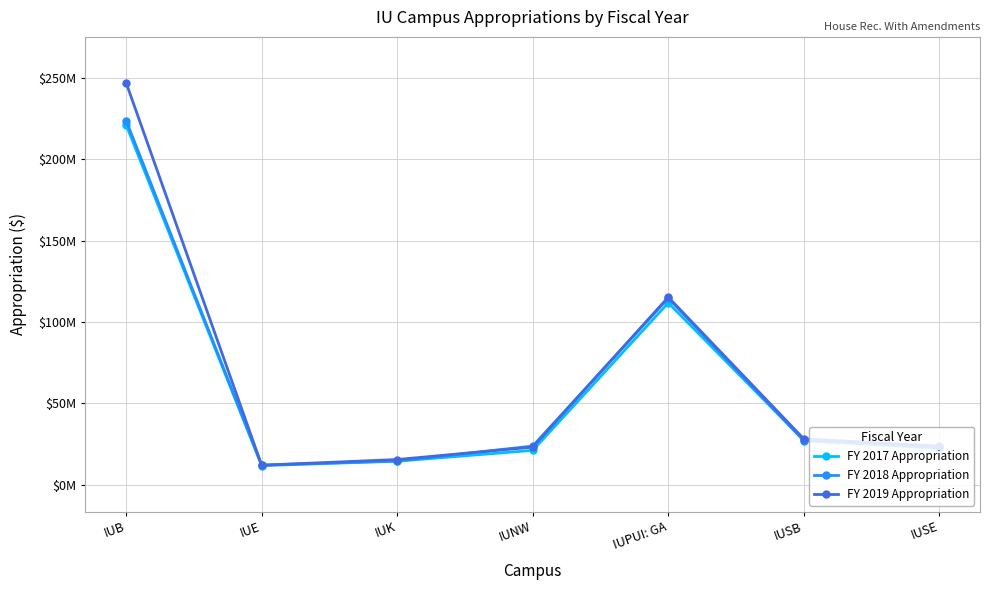

Is the value of FY 2017 Appropriation at IUSE greater than the value of FY 2019 Appropriation at IUSB?

No